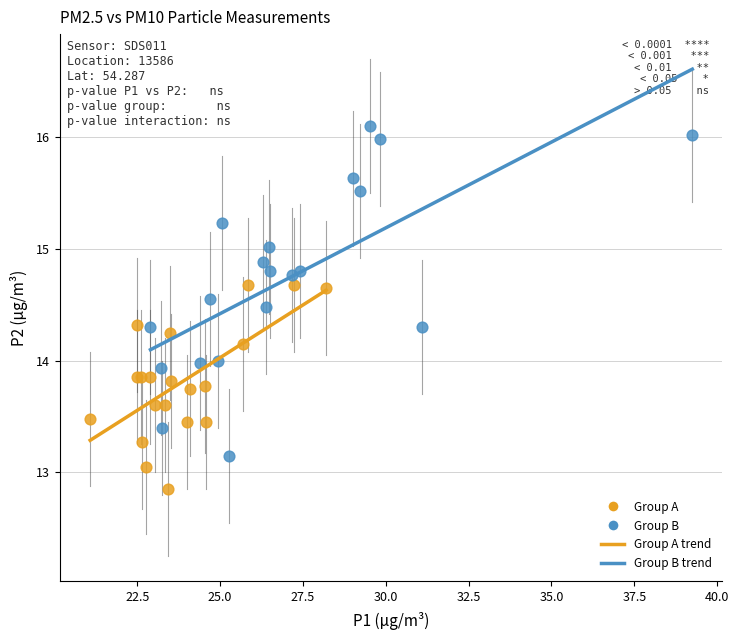

Which series reaches the maximum Y coordinate?

Group B